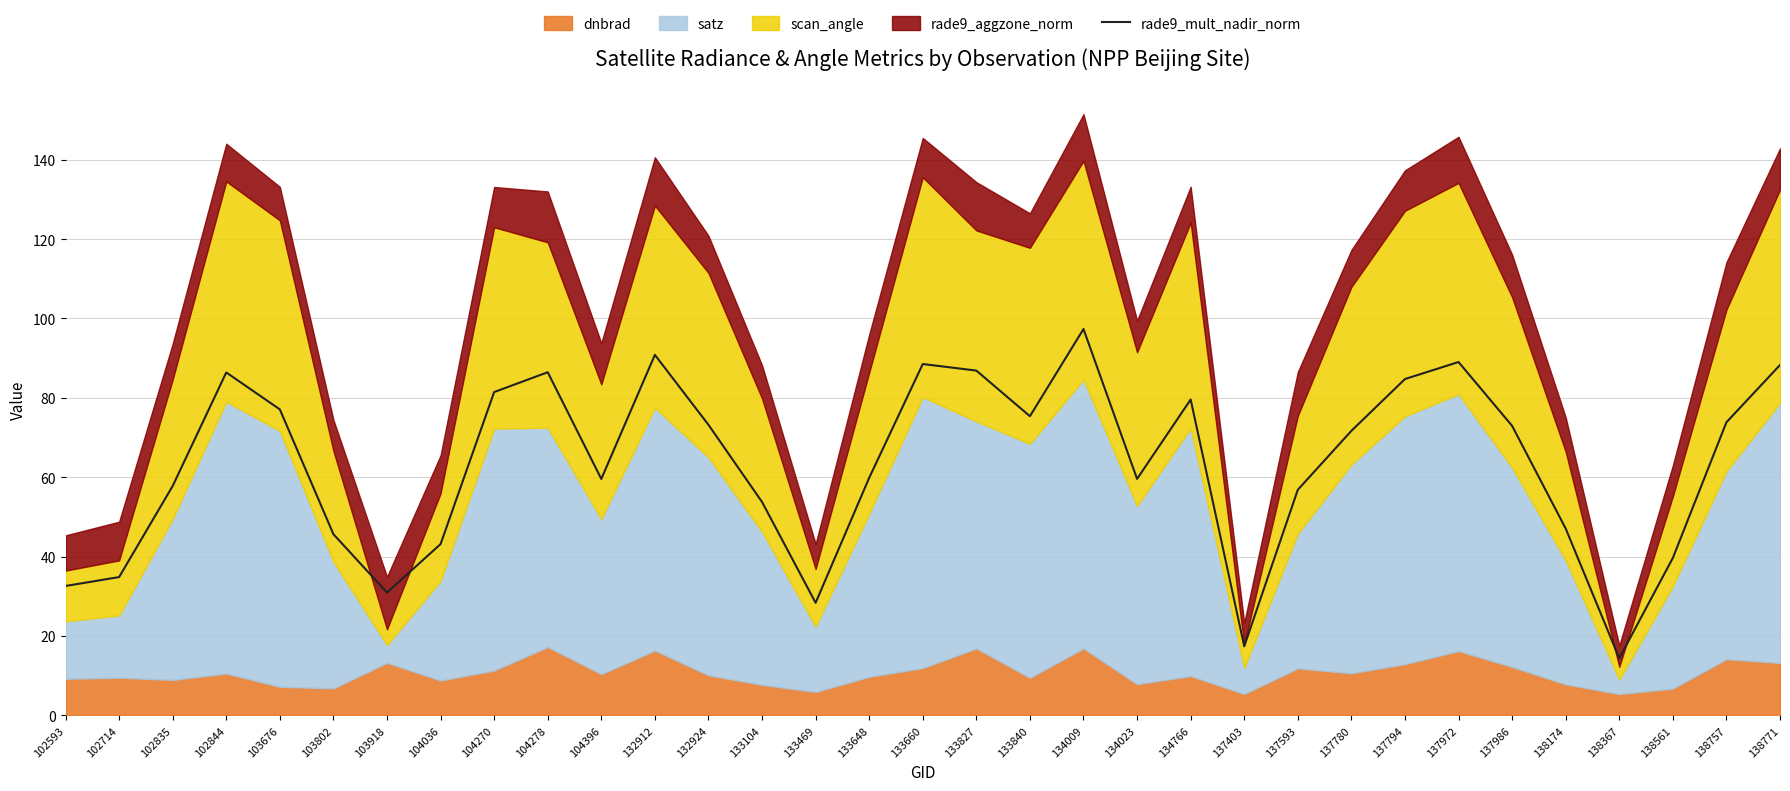

Approximately how many times larger is the value at 137986 compared to 137794?

0.9